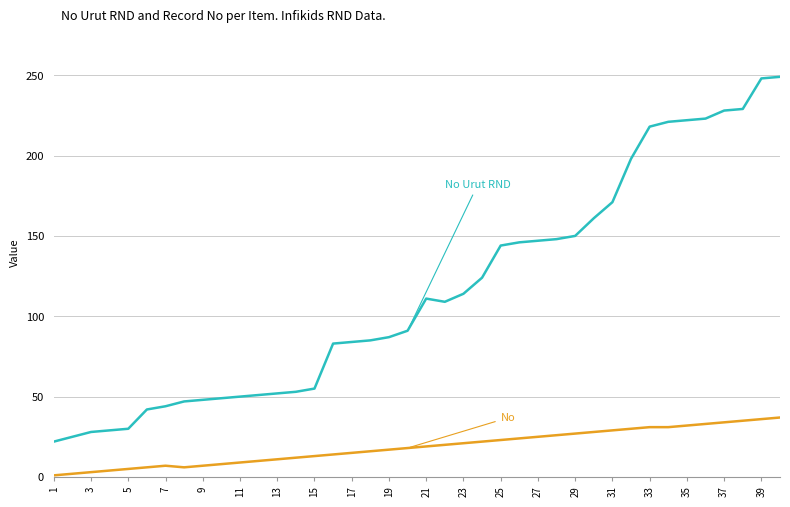

What is the maximum value shown in the chart?

249